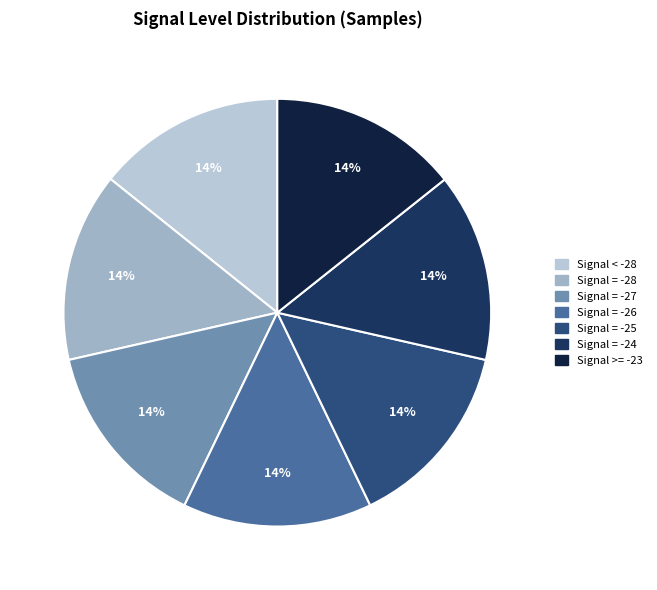

How many segments does this pie chart have?

7